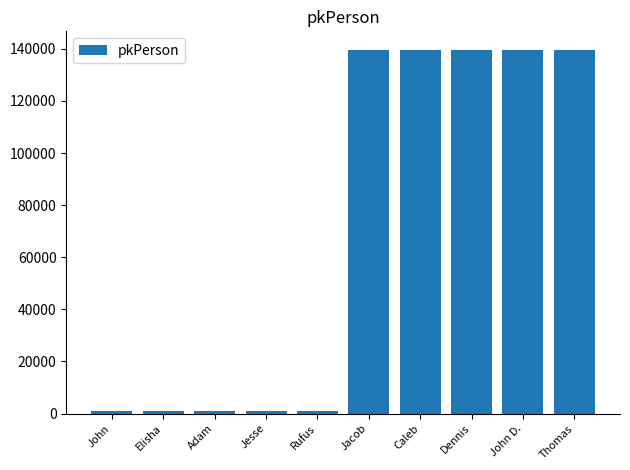

How many data points are less than 139732?

5